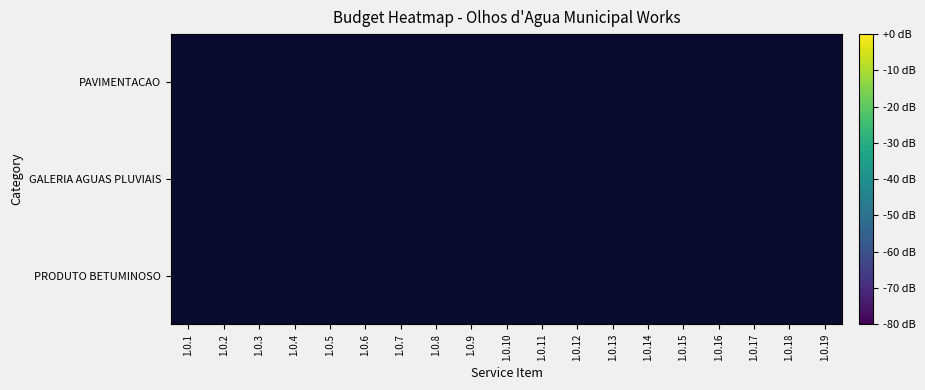

Is it true that PAVIMENTACAO equals -3.2 at 1.0.8?

False